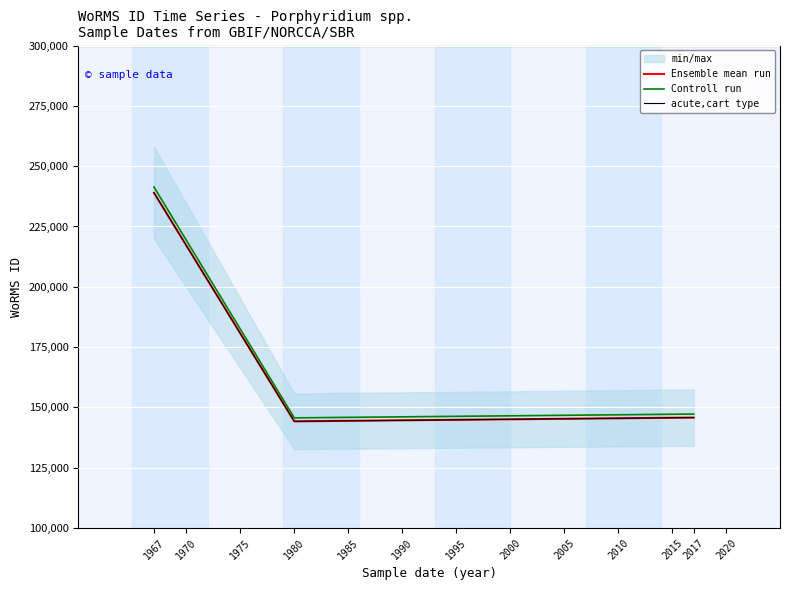

How many categories are shown in the chart?

3